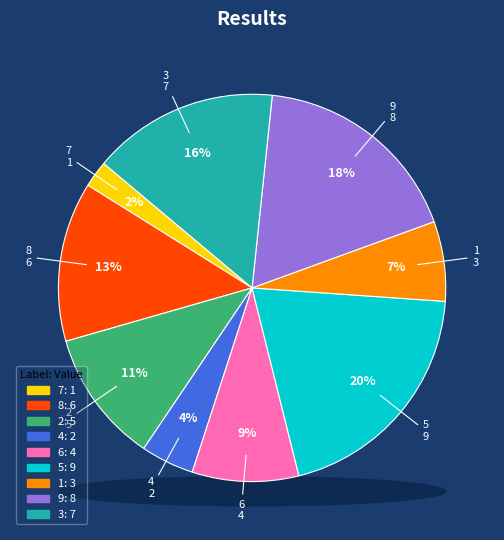

The 8 slice represents 26% of the pie. True or false?

False